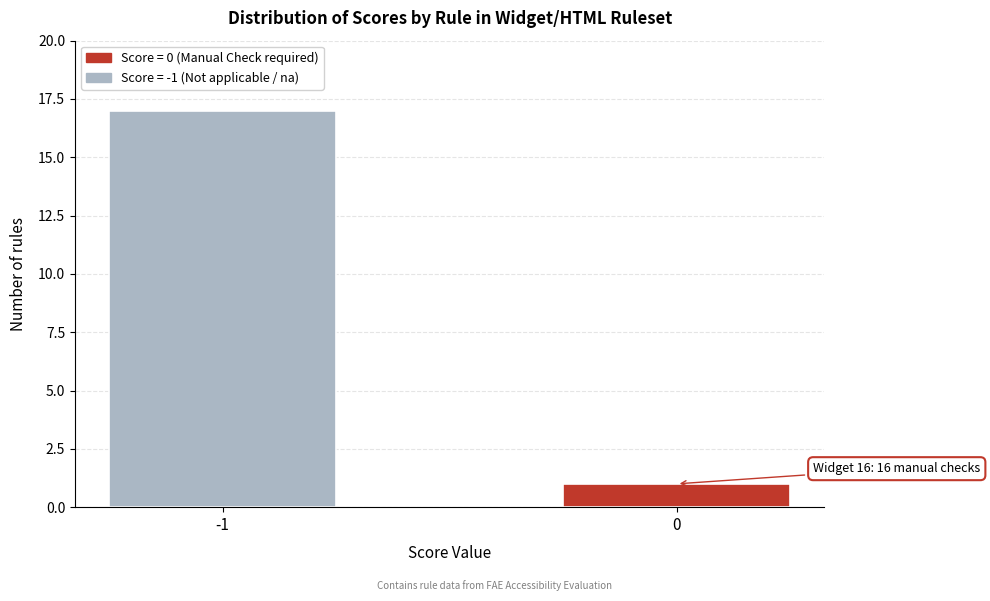

Reading left to right, list all the values displayed in this chart.

-1=17	0=1